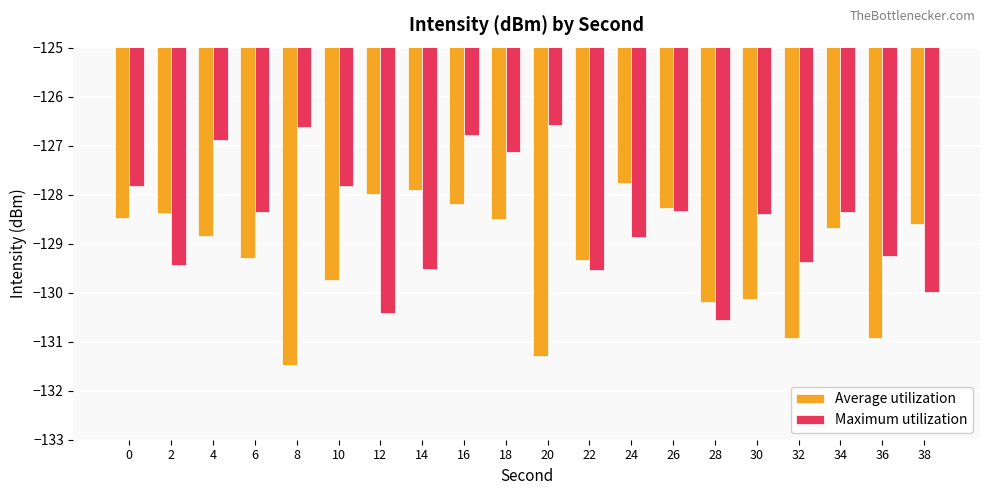

What is the difference between the Maximum utilization values at 0 and 8?

1.2